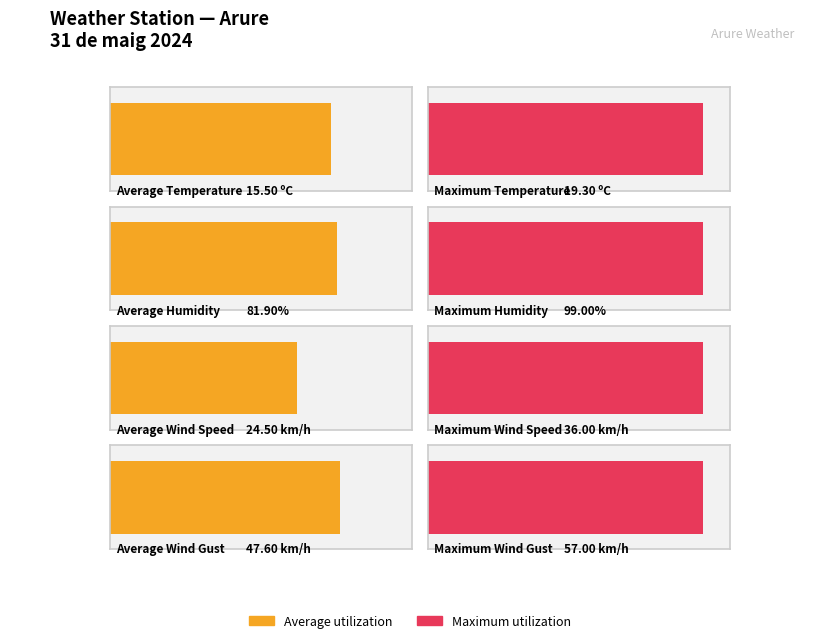

Does the chart contain any negative values?

No